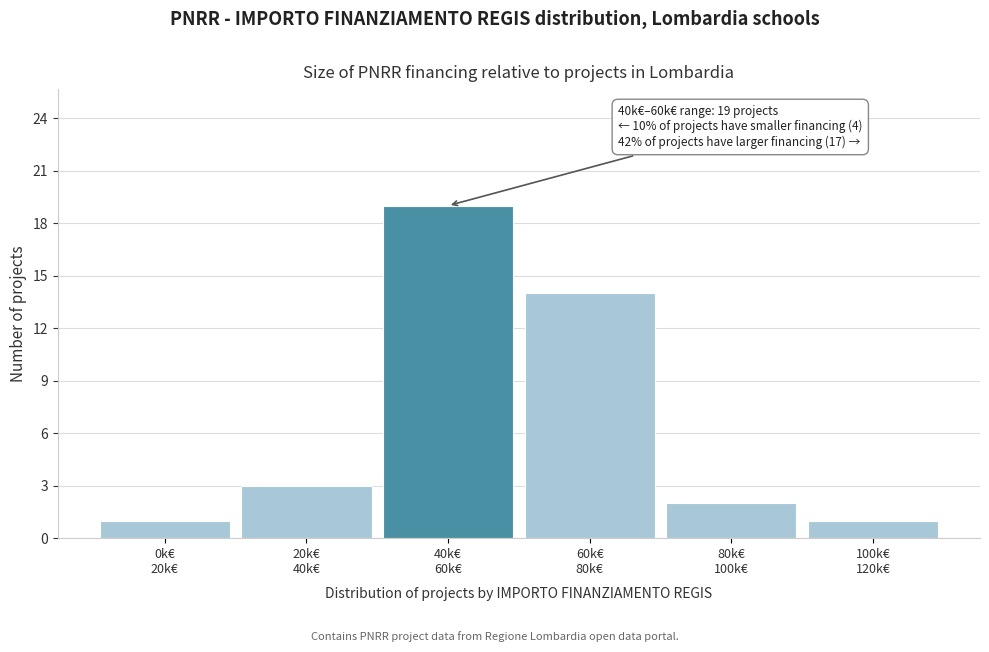

Reading left to right, transcribe all the data shown in this chart.

1	3	19	14	2	1